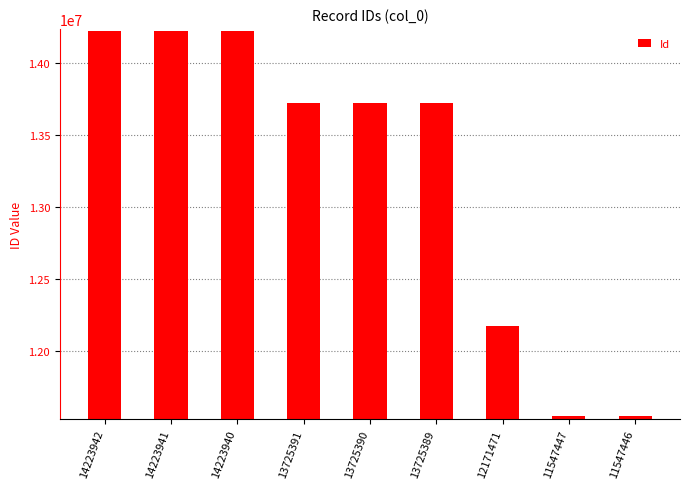

The chart shows a value of 20492993 at 14223940. True or false?

False